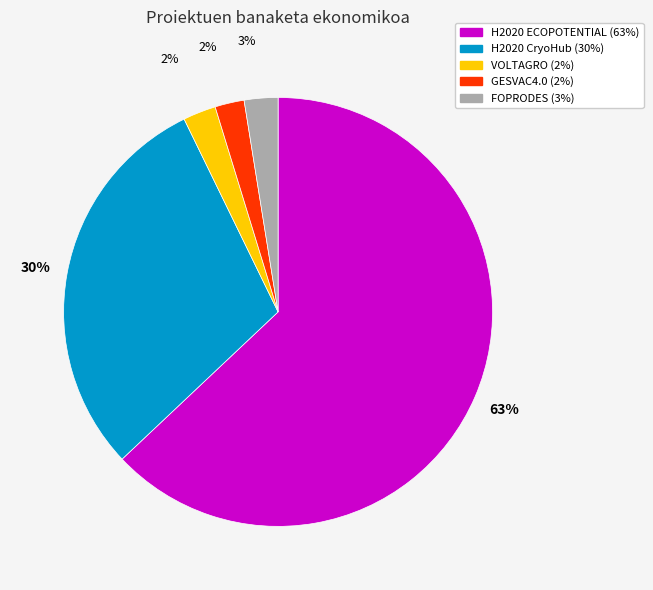

Which category has the biggest portion of the pie?

H2020 ECOPOTENTIAL